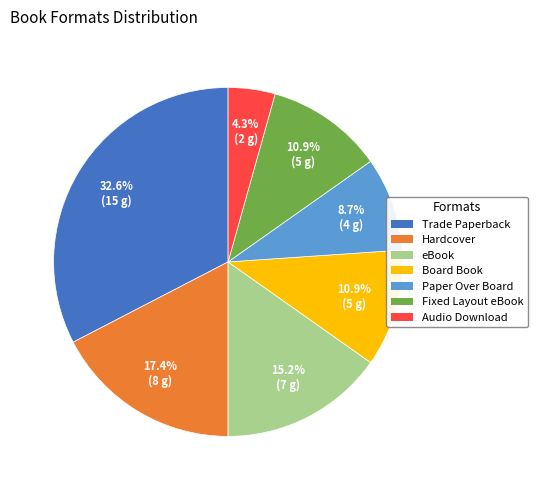

Is there any slice that represents more than half of the pie?

No